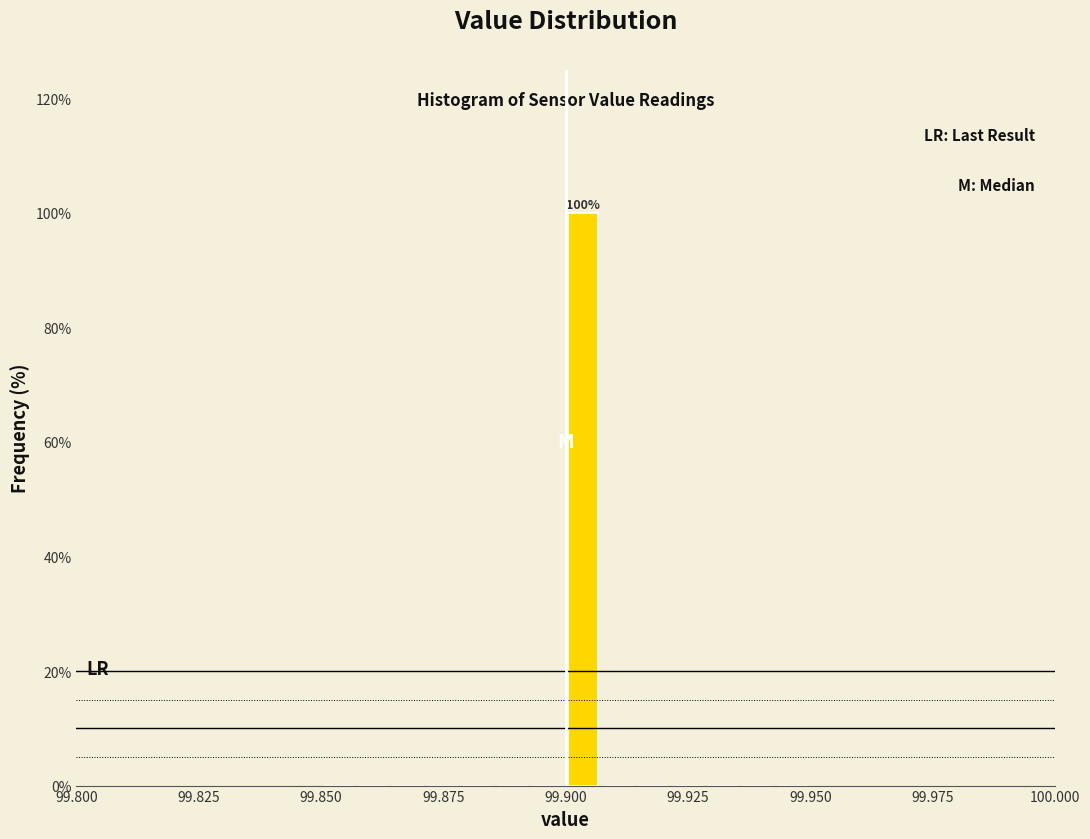

Read against the x-axis, roughly where is the centre of the tallest bar?

99.905